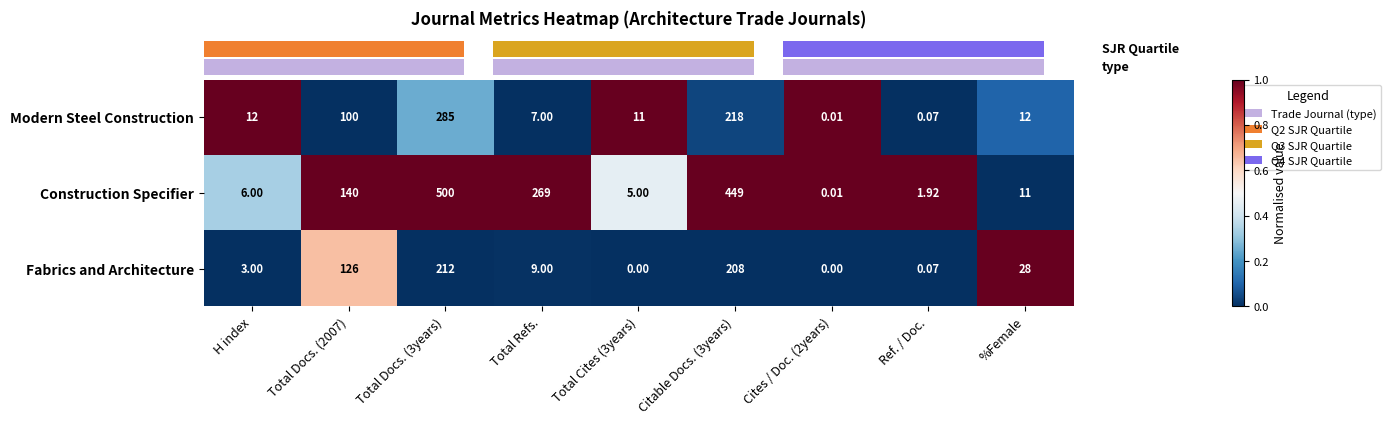

Which series has the largest range (max minus min)?

Construction Specifier